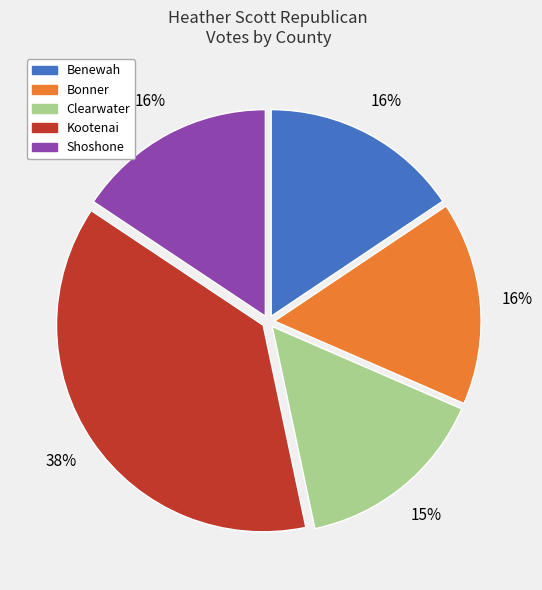

Is it true that Kootenai is 29% of the pie?

False